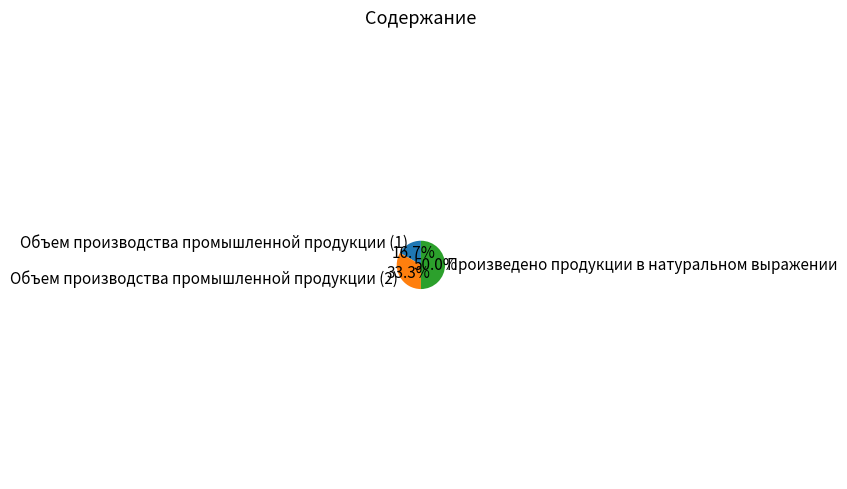

To the nearest percent, what is the average slice percentage?

33%